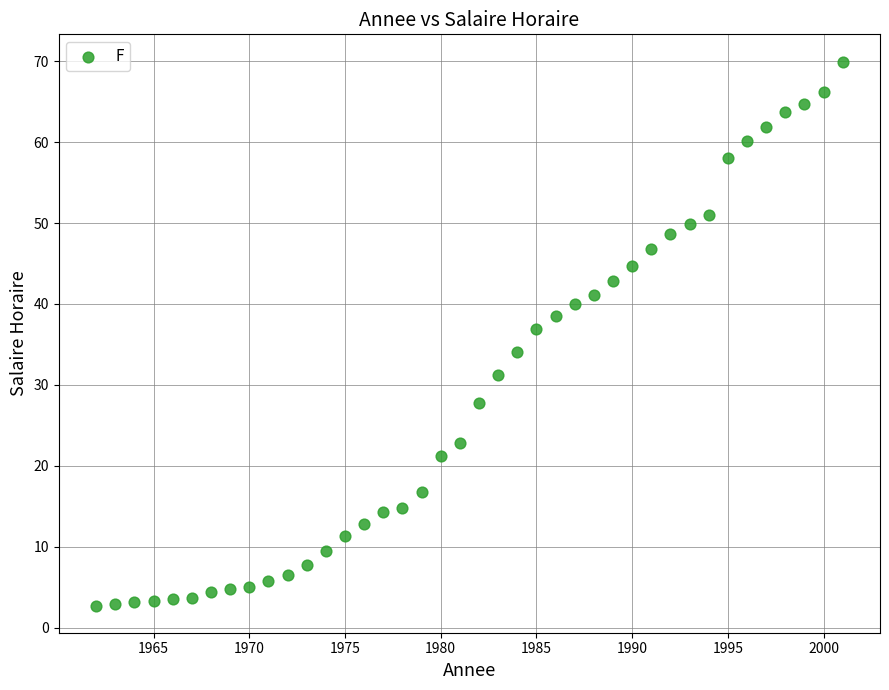

What is the range of X values (max minus min)?

39.0